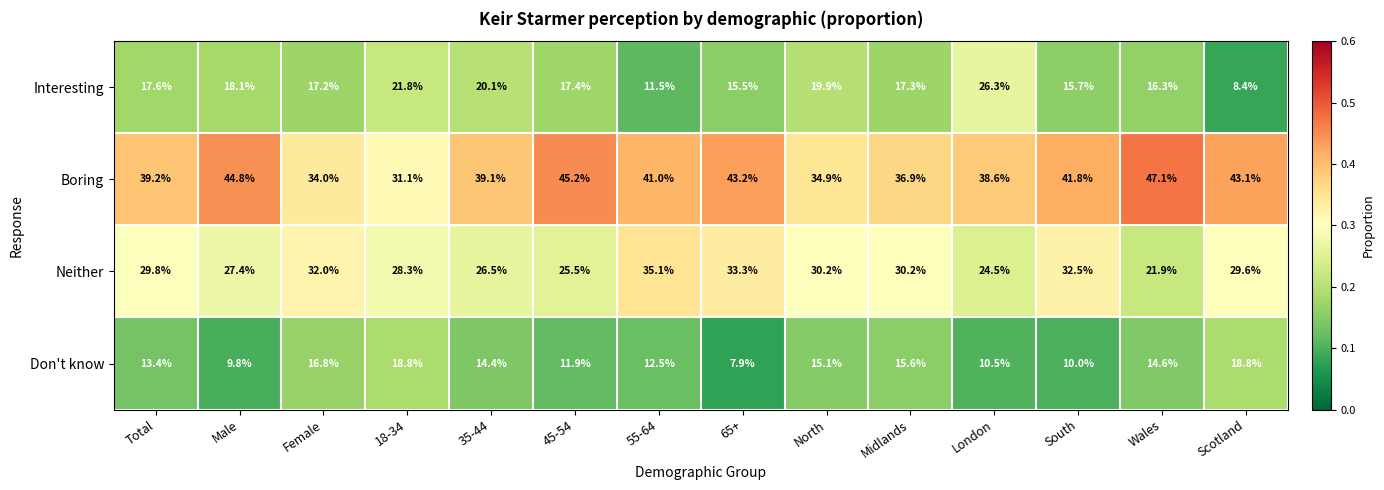

At 45-54, list the series in order from smallest to largest.

Don't know, Interesting, Neither, Boring